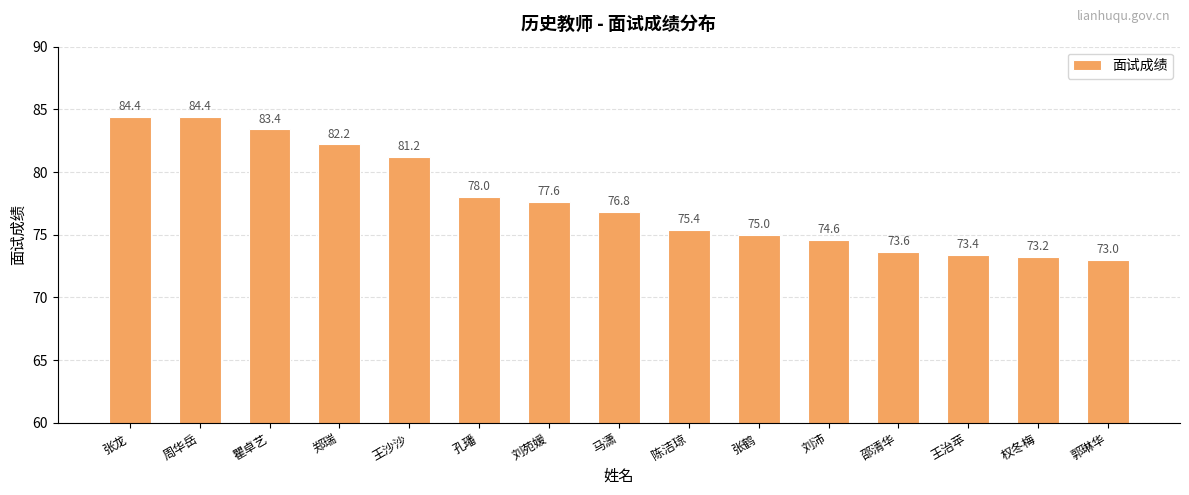

What is the difference between the values at 邵清华 and 郭琳华?

0.6